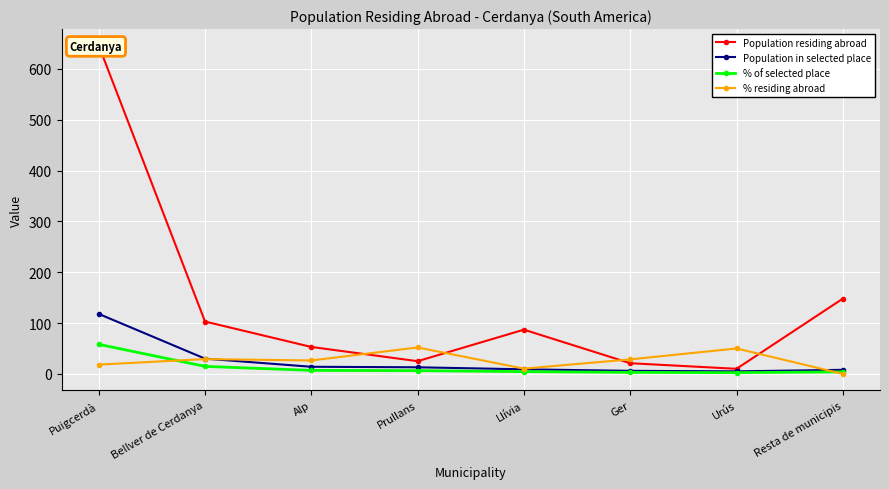

Reading left to right, what are all the values shown in this chart?

Population residing abroad: 646.0	103.0	53.0	25.0	87.0	21.0	10.0	148.0
Population in selected place: 118.0	30.0	14.0	13.0	9.0	6.0	5.0	8.0
% of selected place: 58.1	14.8	6.9	6.4	4.4	3.0	2.5	3.9
% residing abroad: 18.3	29.1	26.4	52.0	10.3	28.6	50.0	0.0